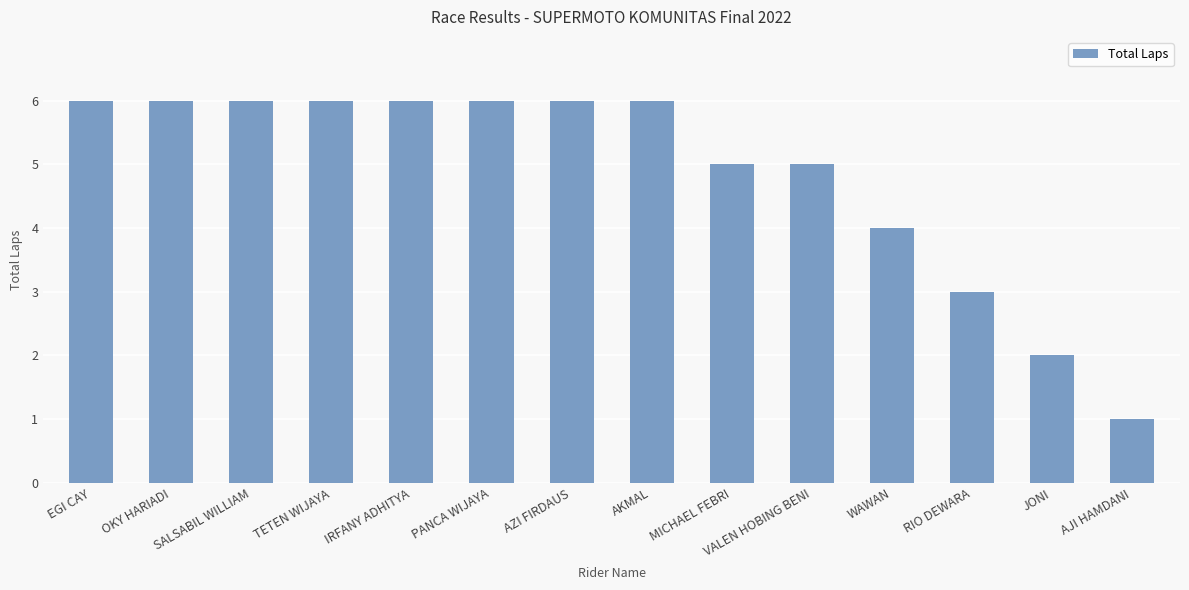

Approximately how many times larger is the value at IRFANY ADHITYA compared to RIO DEWARA?

2.0